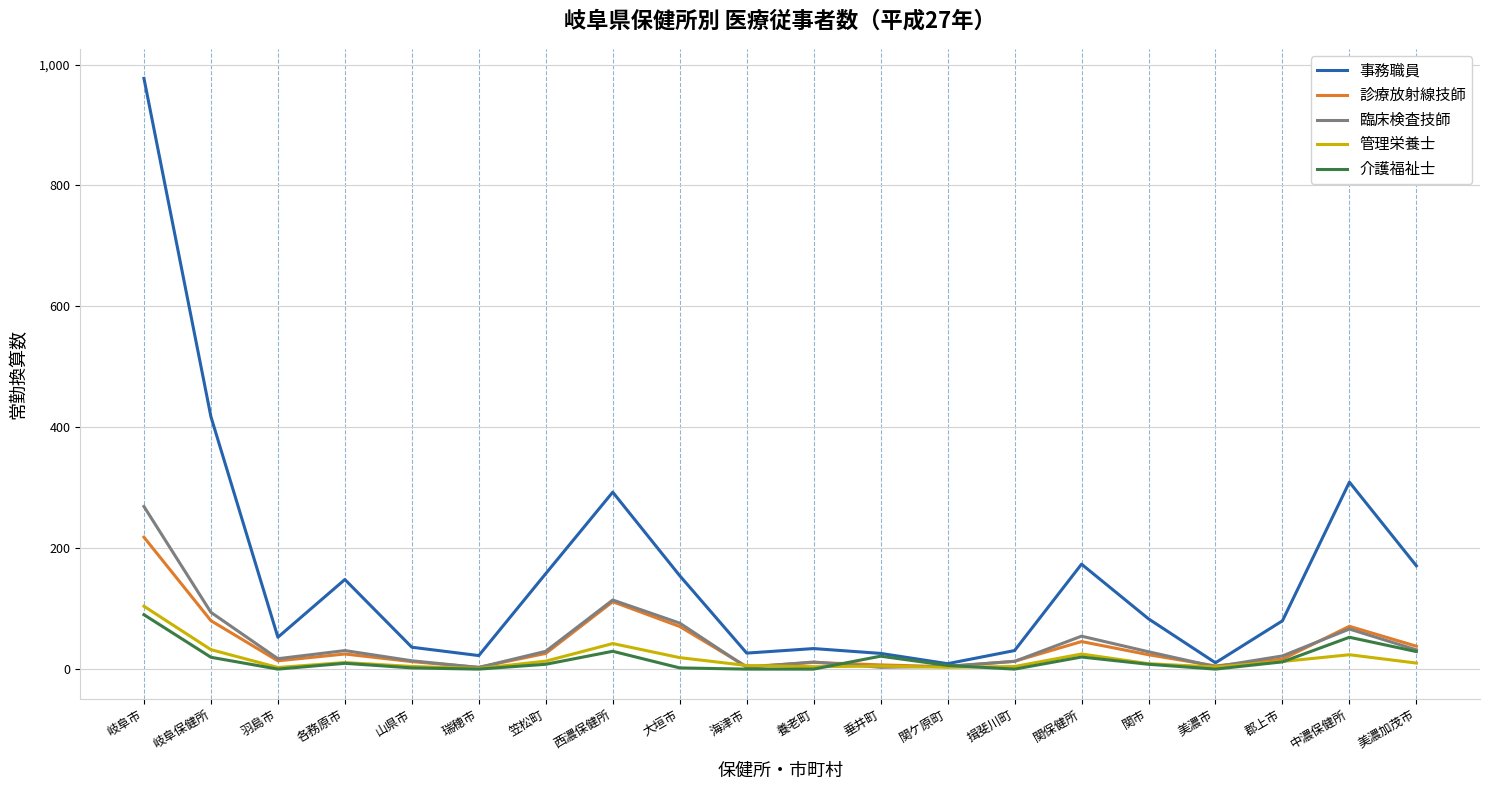

What is the difference between the highest and lowest values at 美濃市?

10.5